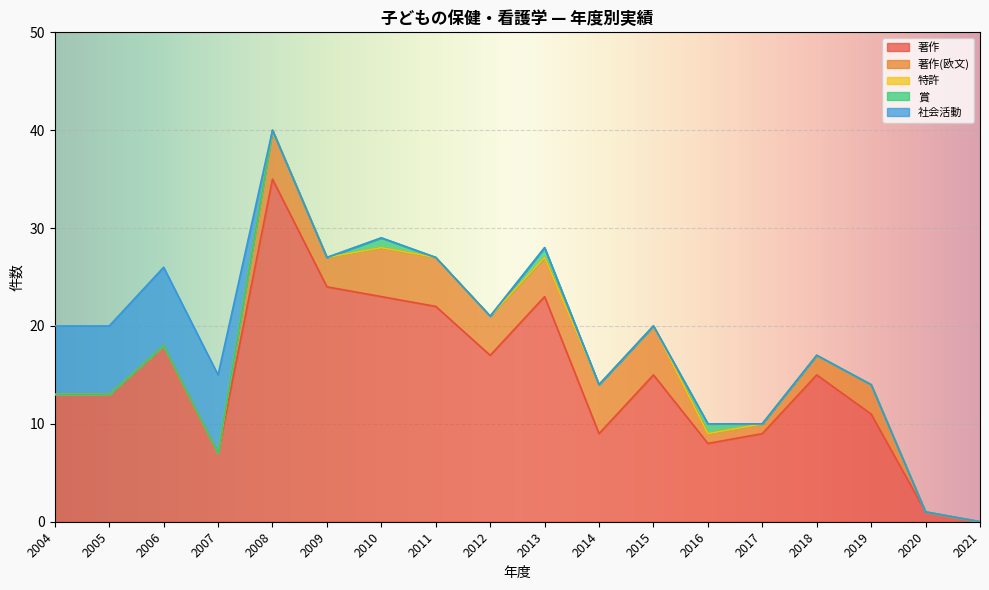

True or false: 著作 has more than 1 points higher than both neighbors.

True